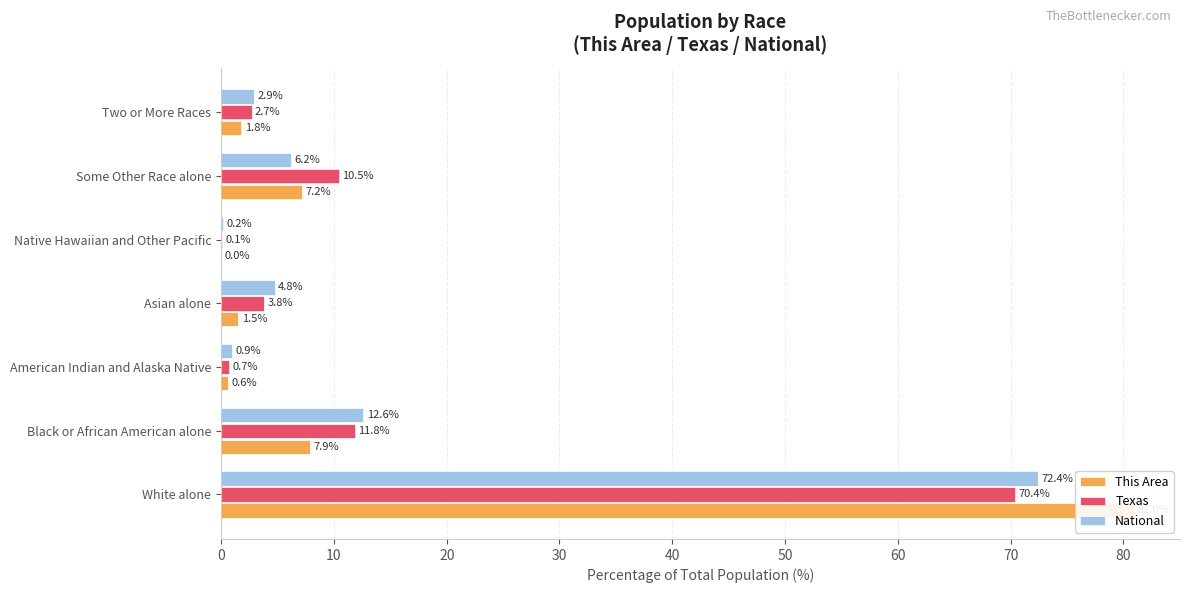

Is it true that This Area equals 1.0 at American Indian and Alaska Native?

False